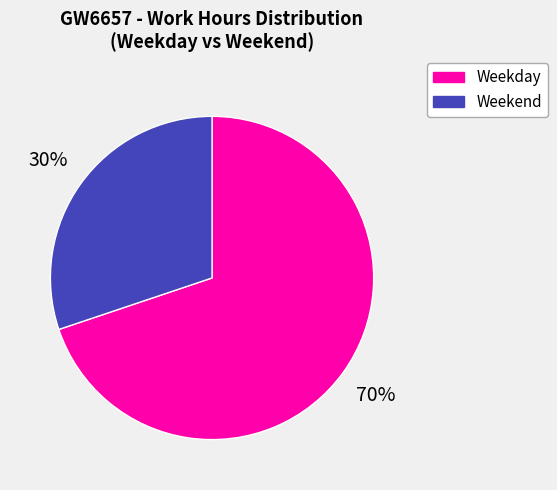

To the nearest percent, what percentage of the pie is Weekday?

70%